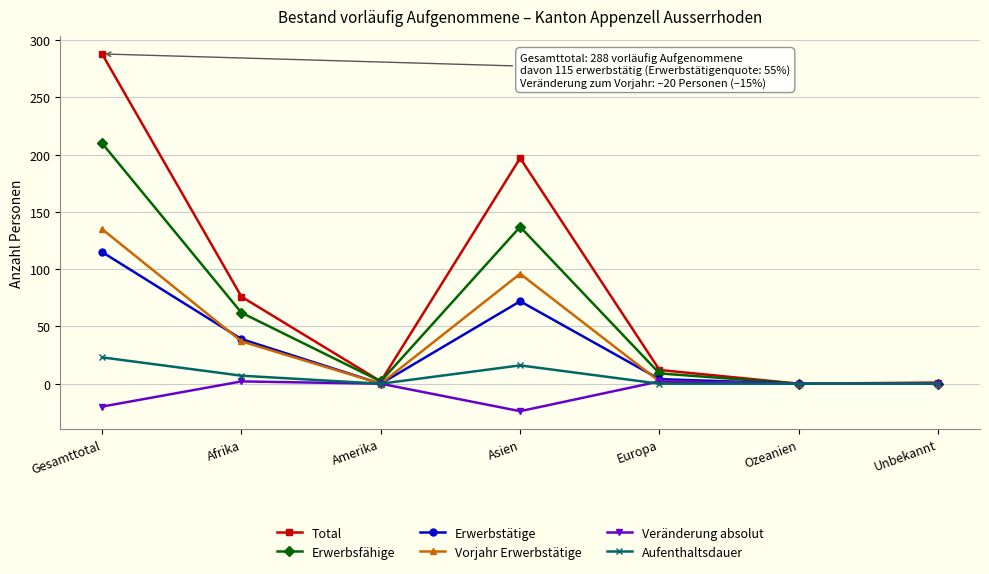

What is the smallest value displayed?

-24